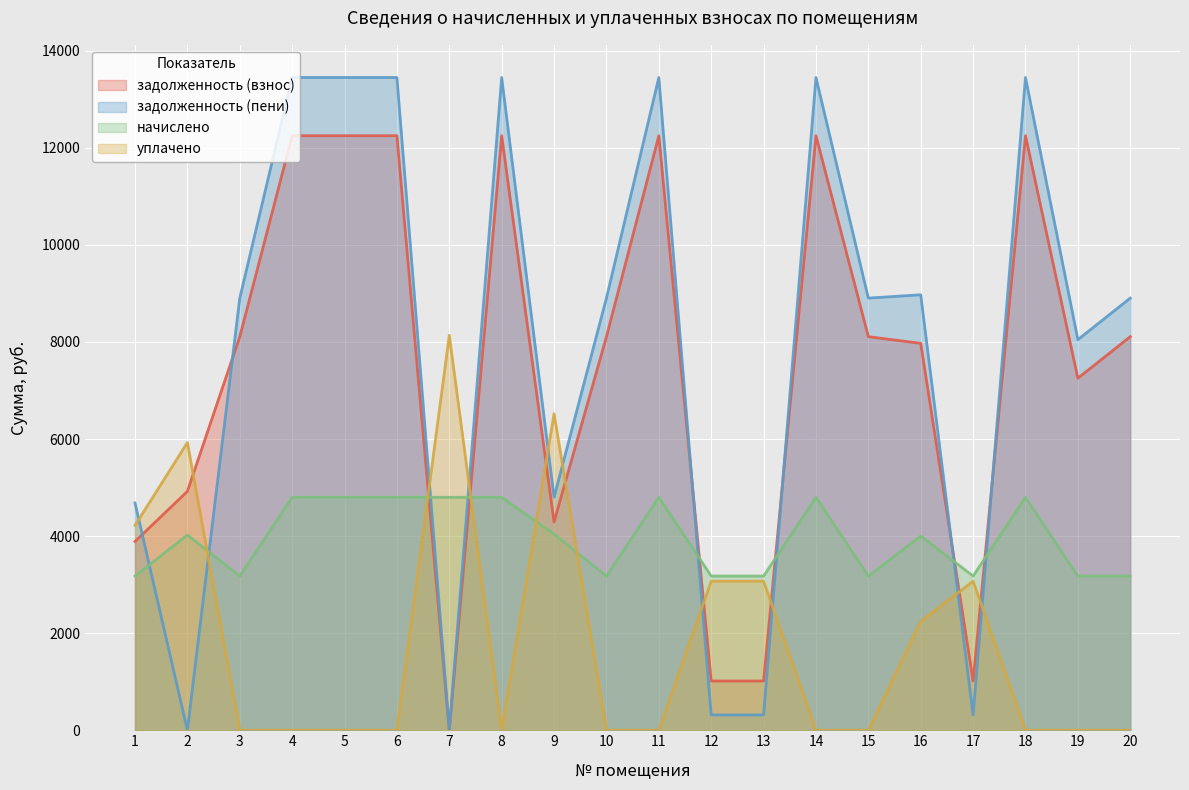

Which has a higher value, 8 or 2?

8